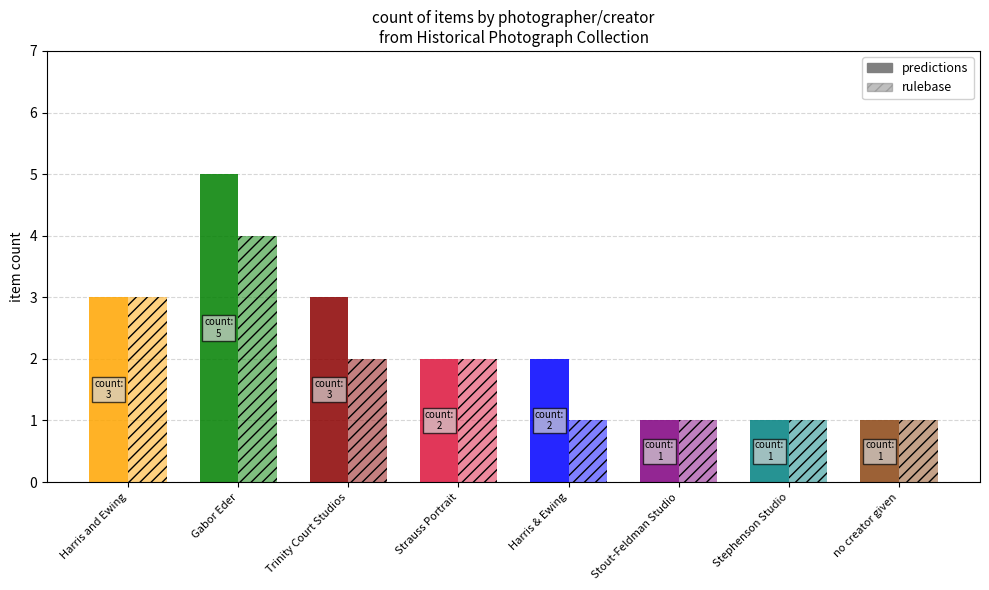

Which series has the largest range (max minus min)?

predictions